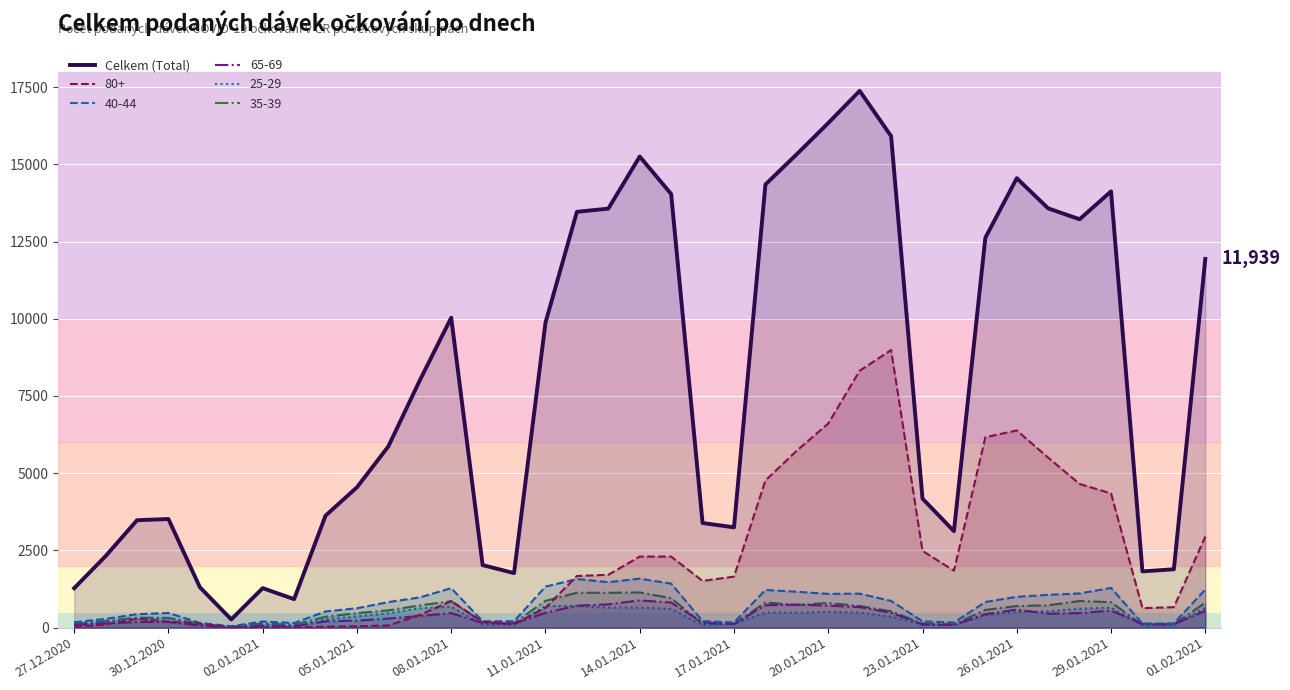

Which series has the largest range (max minus min)?

Celkem (Total)